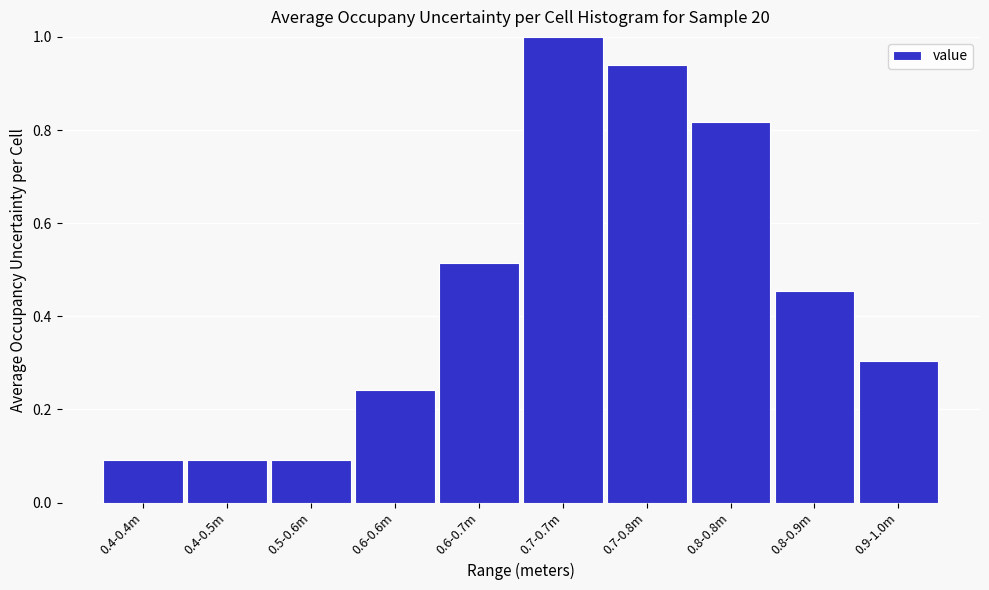

What is the sum of the values at 0.6-0.7m and 0.5-0.6m?

0.6